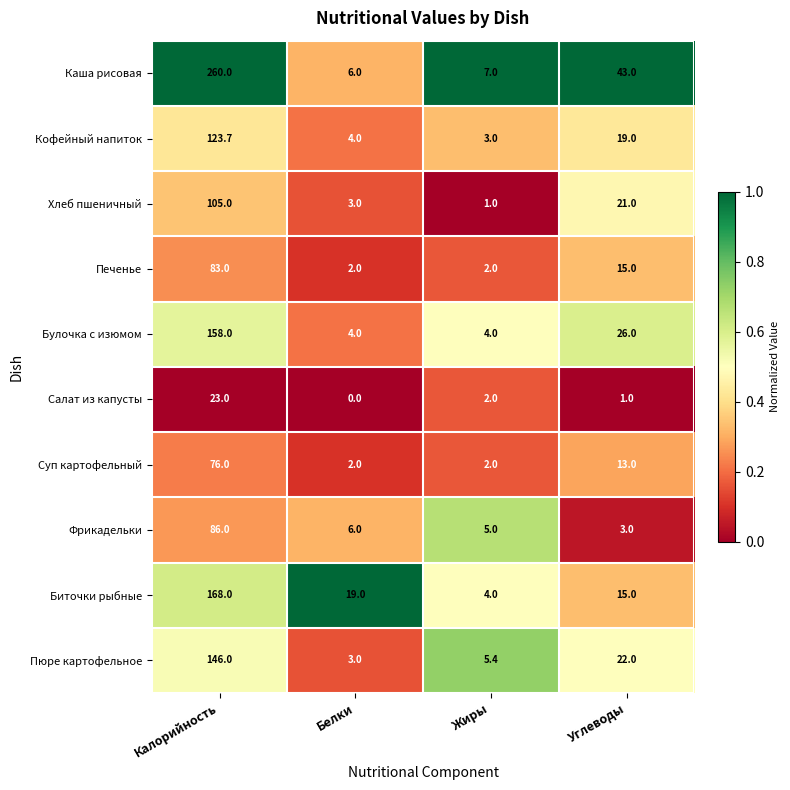

True or false: Кофейный напиток has a value of 123.7 at Калорийность.

True